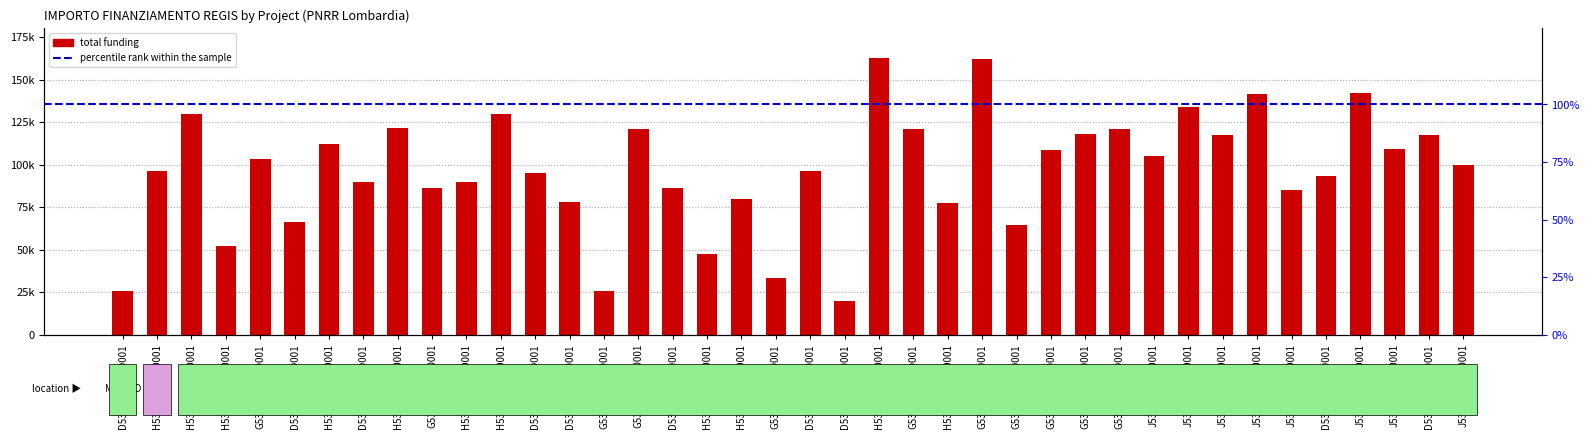

What position from the left is G53D23007920001?

16